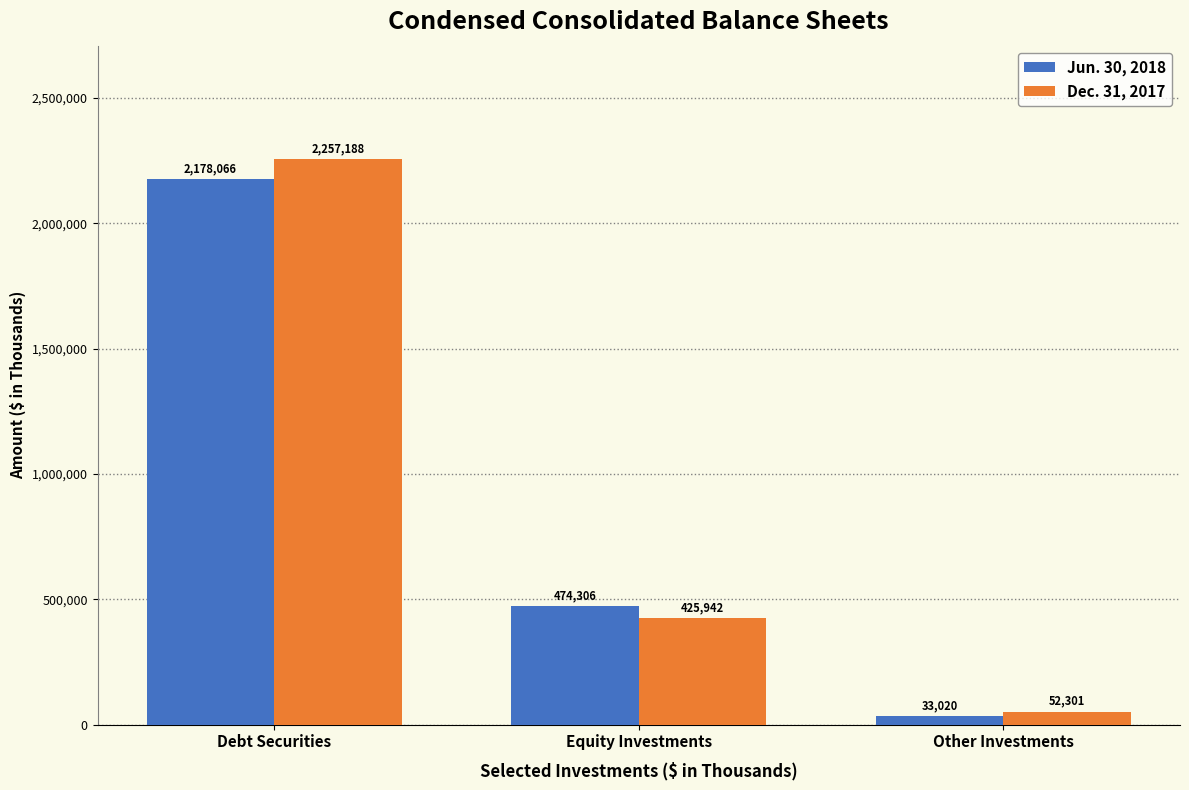

What is the spread (max minus min) of values at Other Investments?

19281